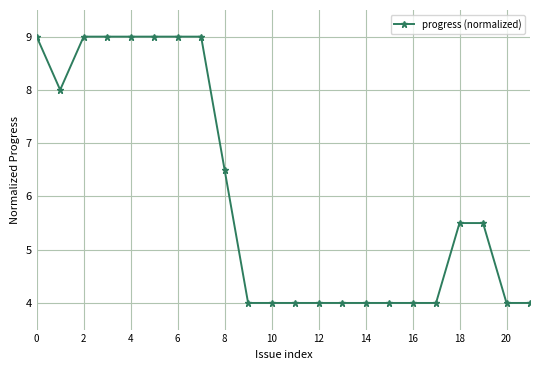

How many lines are shown in the chart?

1